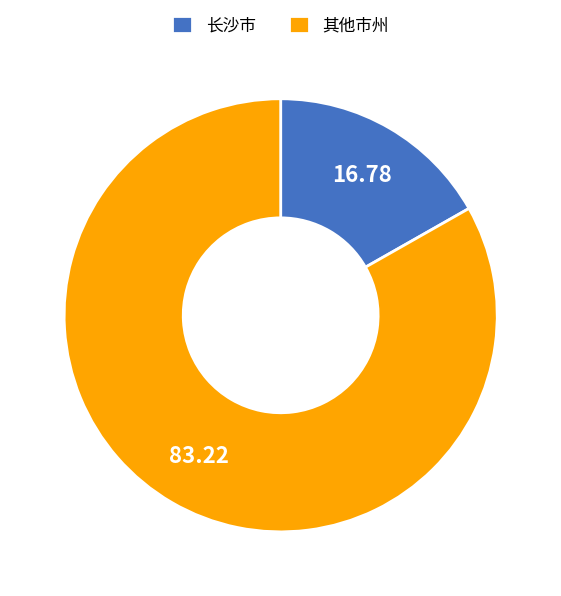

Rank the categories by value from lowest to highest.

长沙市, 其他市州